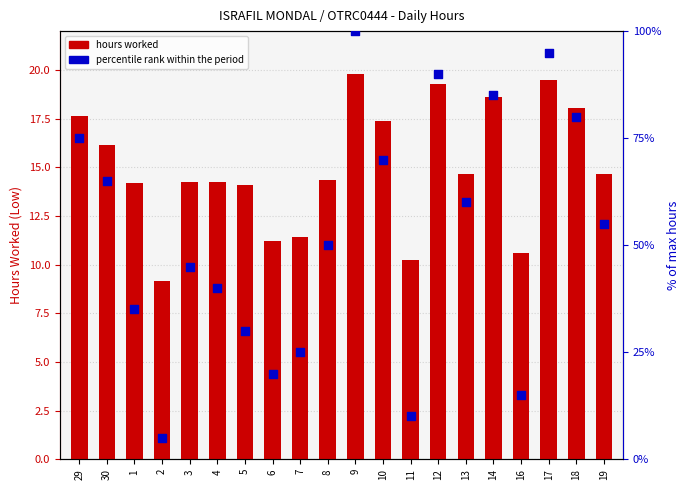

Which series has the largest total across all categories?

percentile rank within the period